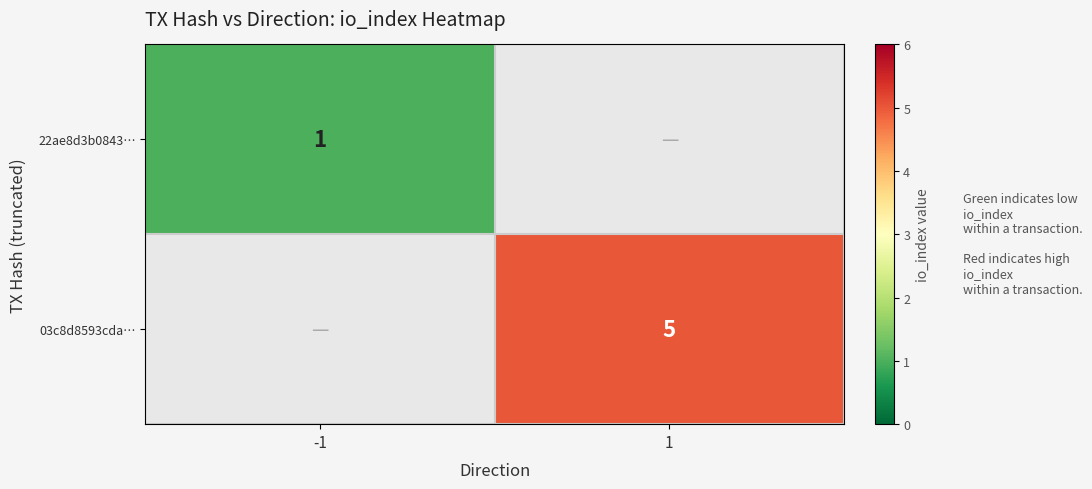

True or false: 03c8d8593cda… has a value of 5 at 1.

True